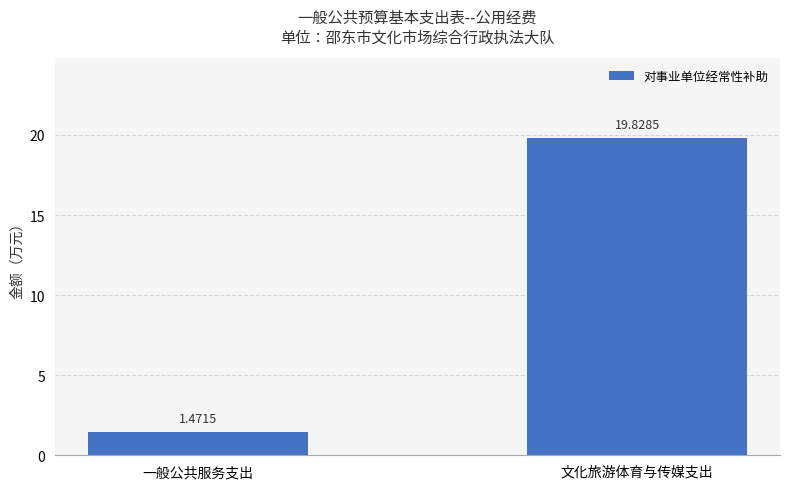

Where does the data first go above 19?

文化旅游体育与传媒支出